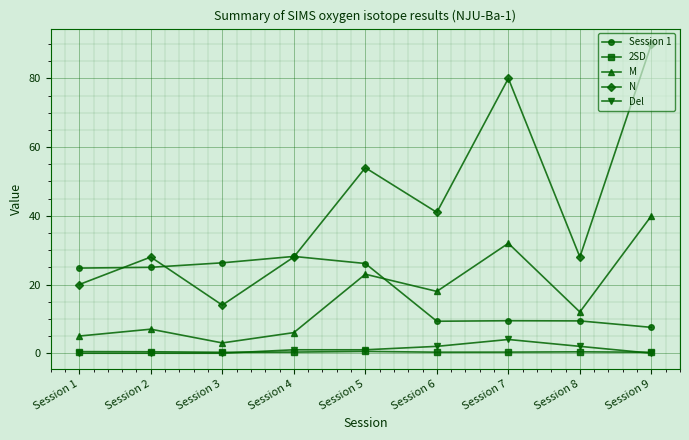

Does the chart display data point markers on the line(s)?

Yes